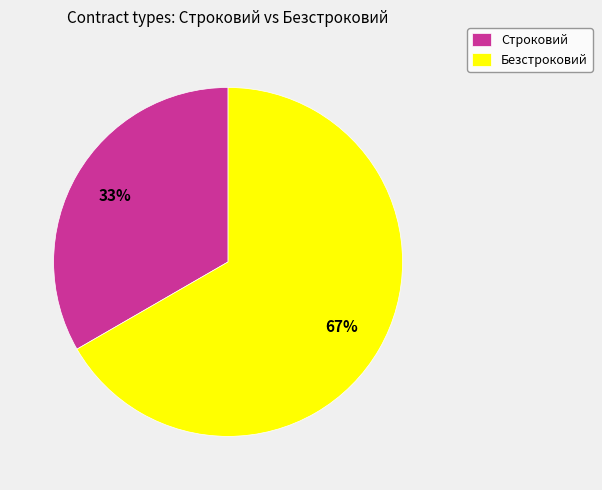

What is the largest slice in the pie chart?

Безстроковий